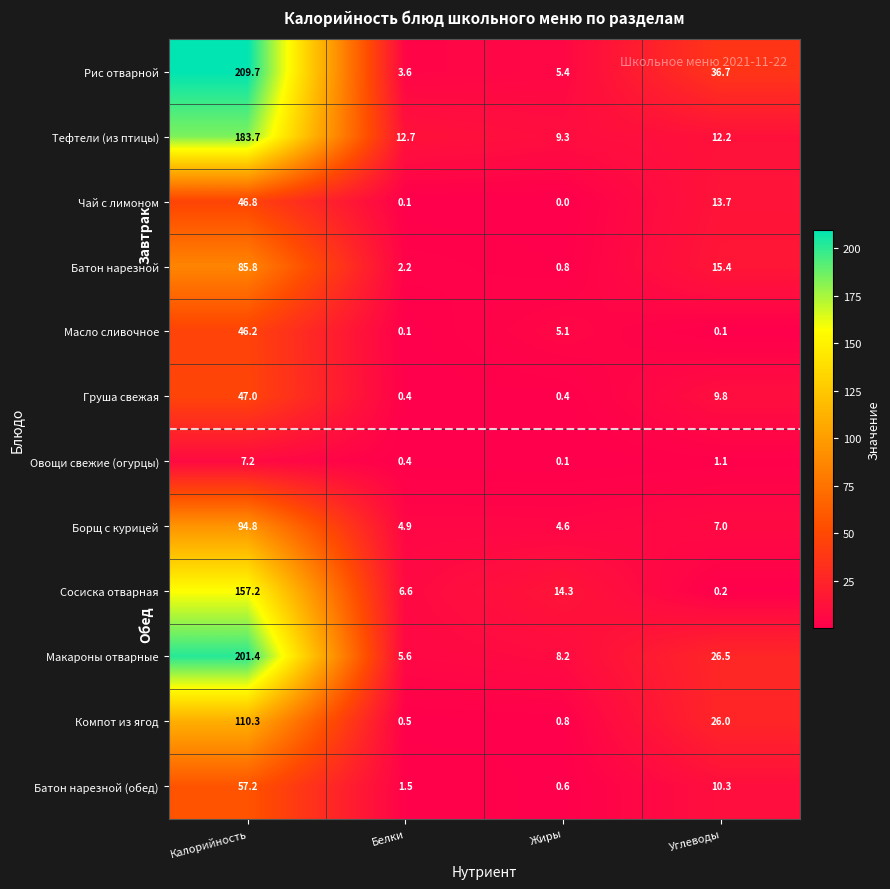

Which series changed the most between Калорийность and Углеводы?

Макароны отварные